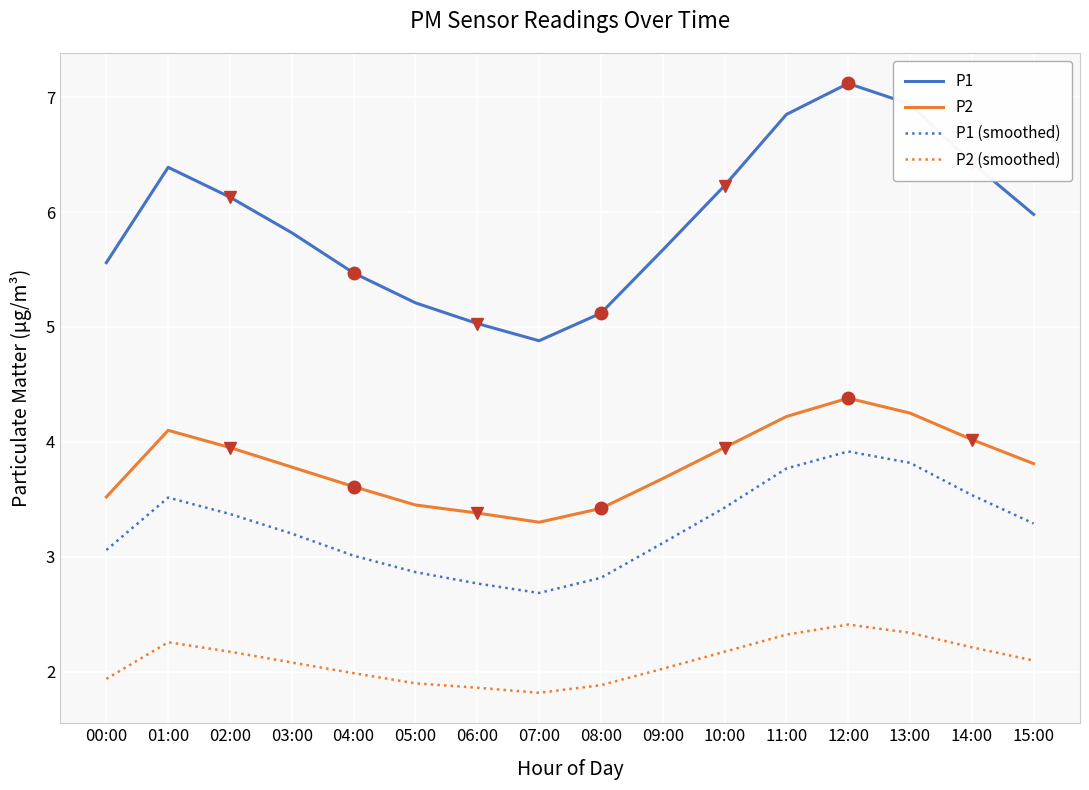

Which series has the largest range (max minus min)?

P1